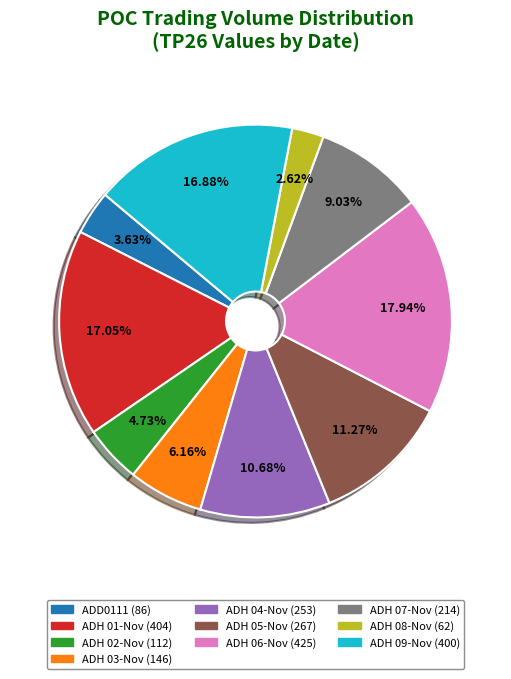

Does any single category account for the majority?

No